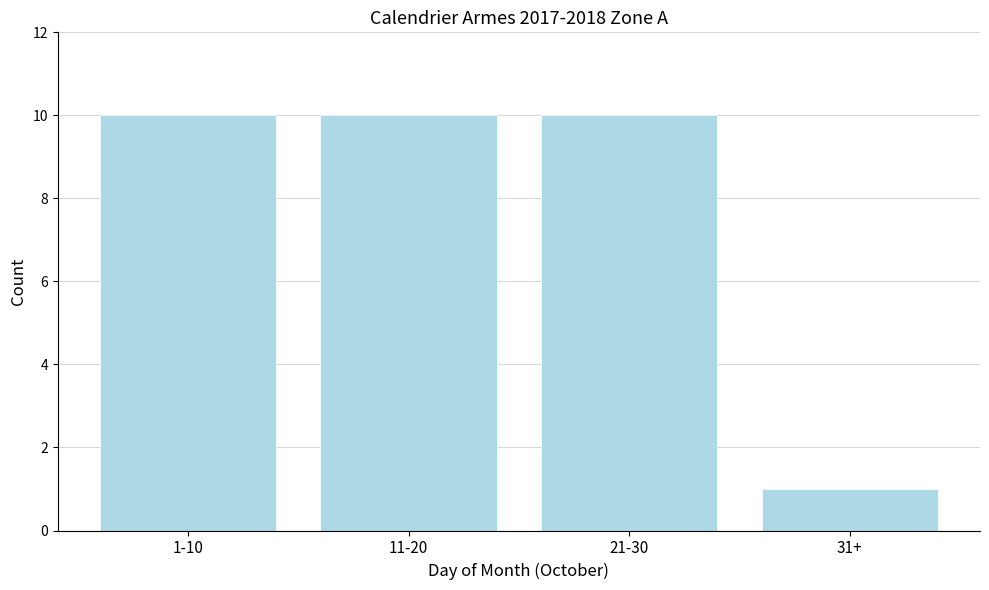

Reading left to right, what are all the values shown in this chart?

1-10=10	11-20=10	21-30=10	31+=1